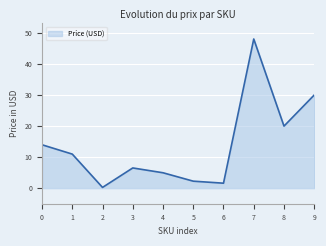

The chart shows a value of 1.6 at 6. True or false?

True